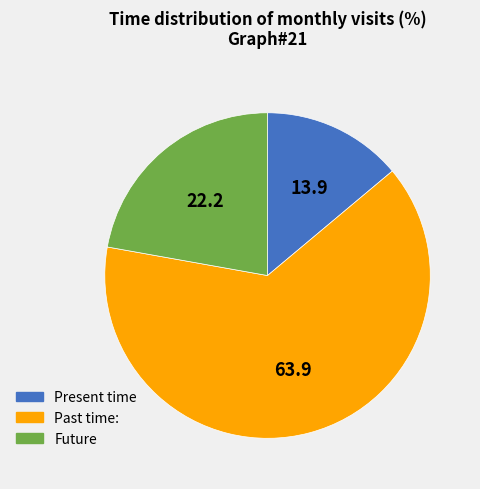

Count the number of slices in the pie.

3